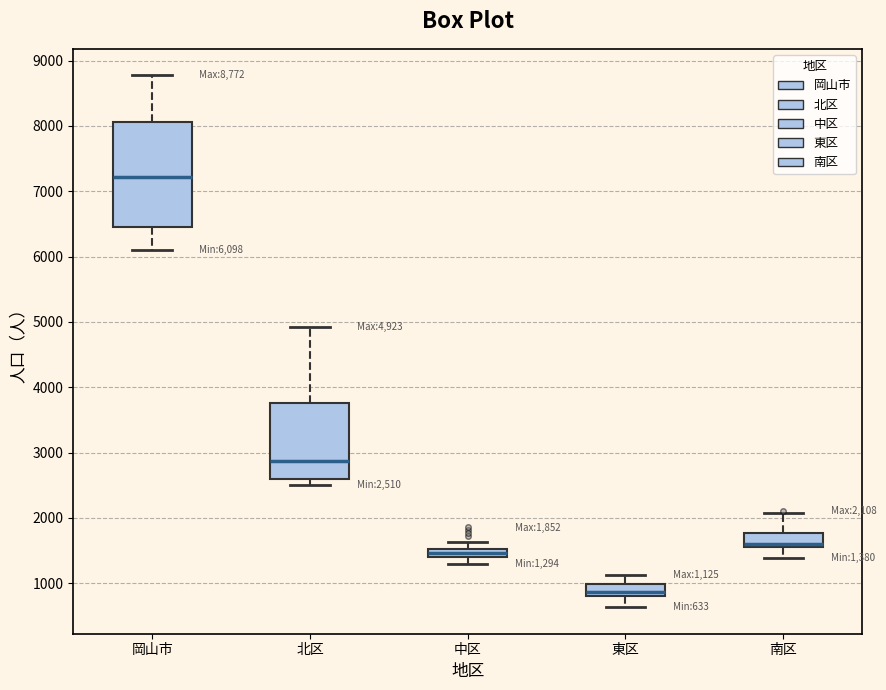

Which box is the tallest, from its lower edge to its upper edge?

岡山市